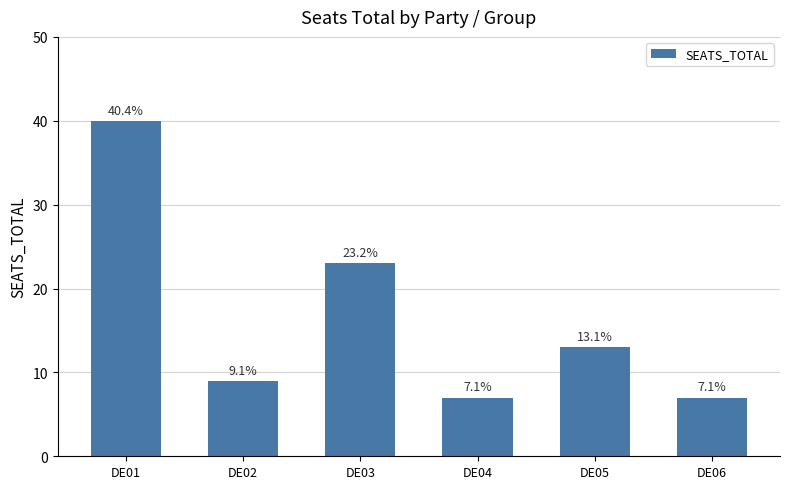

Is it true that the value at DE04 is 7?

True